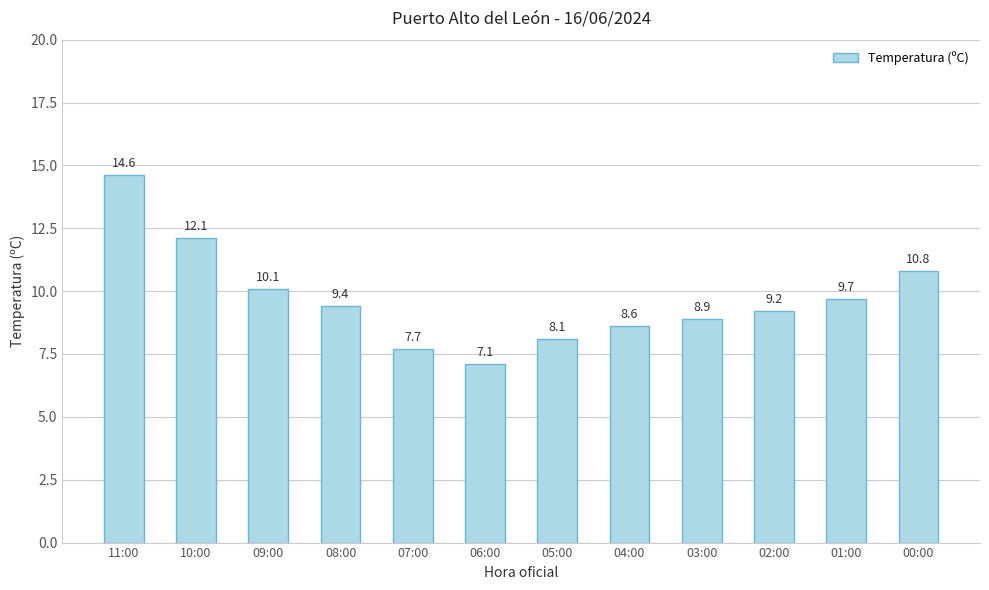

List the labels in order of value, smallest first.

06:00, 07:00, 05:00, 04:00, 03:00, 02:00, 08:00, 01:00, 09:00, 00:00, 10:00, 11:00